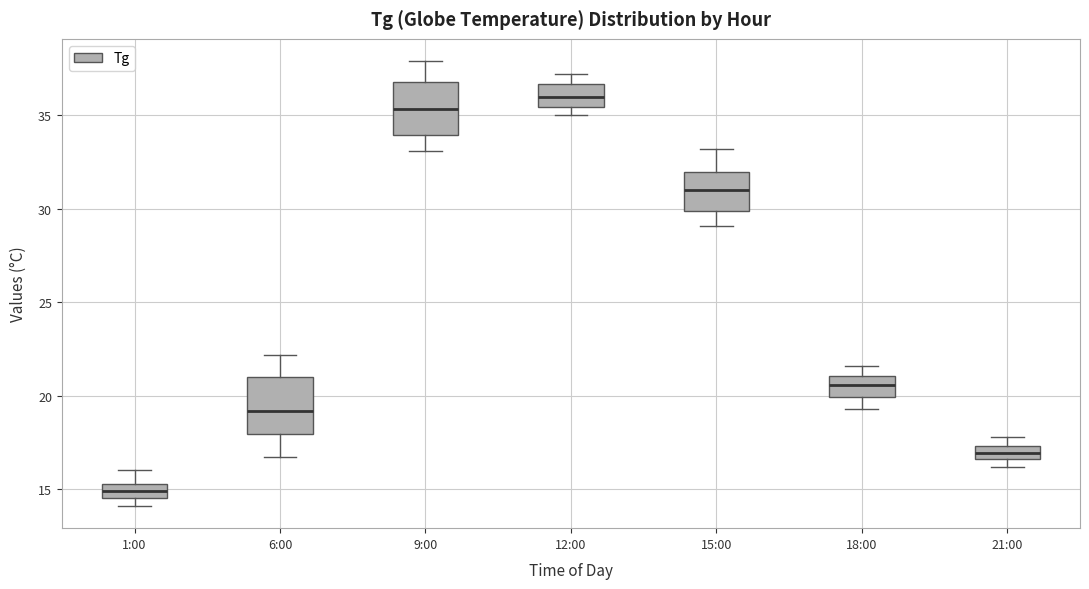

Which box's median line is the lowest?

1:00